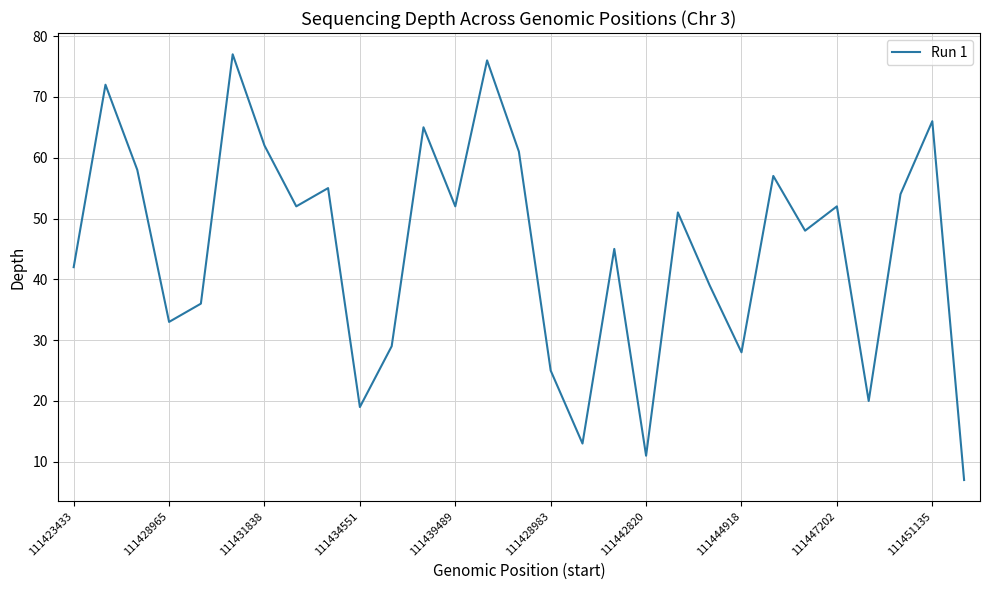

How many lines are shown in the chart?

1